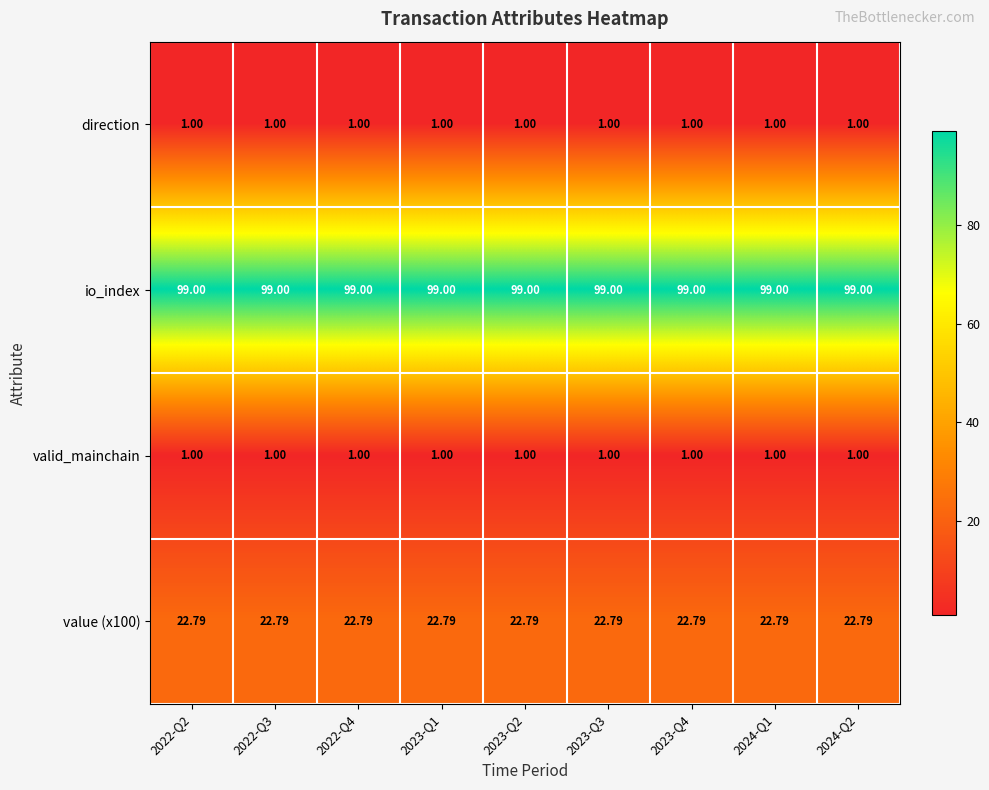

Is the value of value (x100) at 2023-Q4 greater than the value of valid_mainchain at 2023-Q3?

Yes